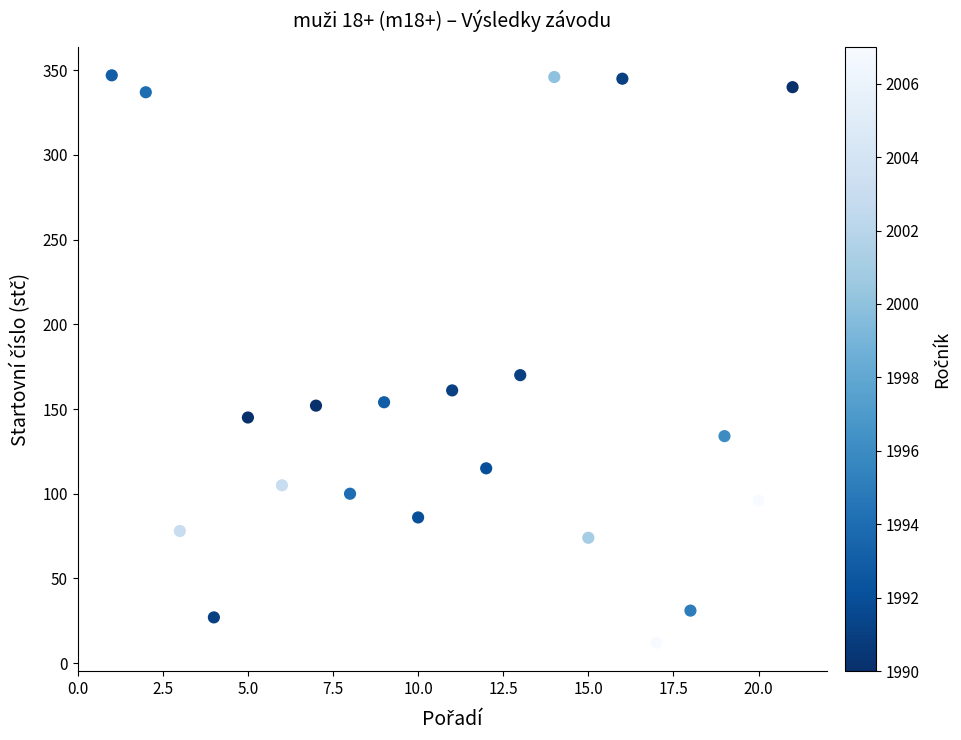

What Y value in the scatter plot is closest to 179?

170